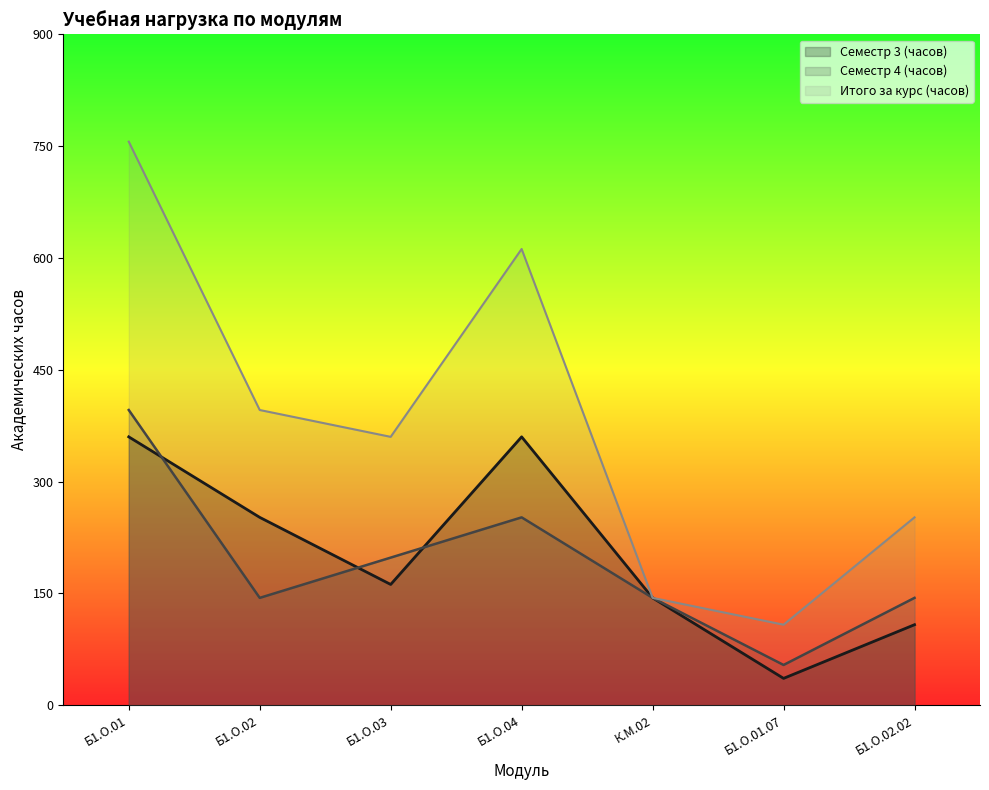

Reading right to left, transcribe all the data shown in this chart.

Семестр 3 (часов): Б1.О.02.02=108	Б1.О.01.07=36	К.М.02=144	Б1.О.04=360	Б1.О.03=162	Б1.О.02=252	Б1.О.01=360
Семестр 4 (часов): Б1.О.02.02=144	Б1.О.01.07=54	К.М.02=144	Б1.О.04=252	Б1.О.03=198	Б1.О.02=144	Б1.О.01=396
Итого за курс (часов): Б1.О.02.02=252	Б1.О.01.07=108	К.М.02=144	Б1.О.04=612	Б1.О.03=360	Б1.О.02=396	Б1.О.01=756